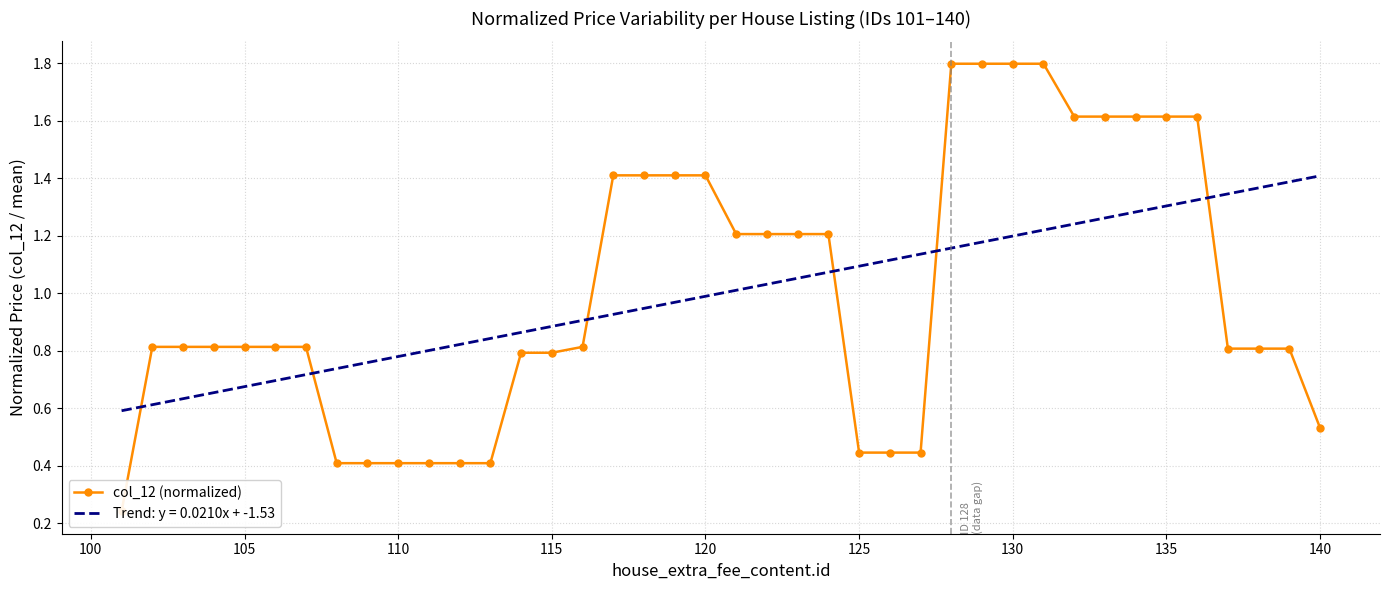

The value at 145 is 0.7. True or false?

False